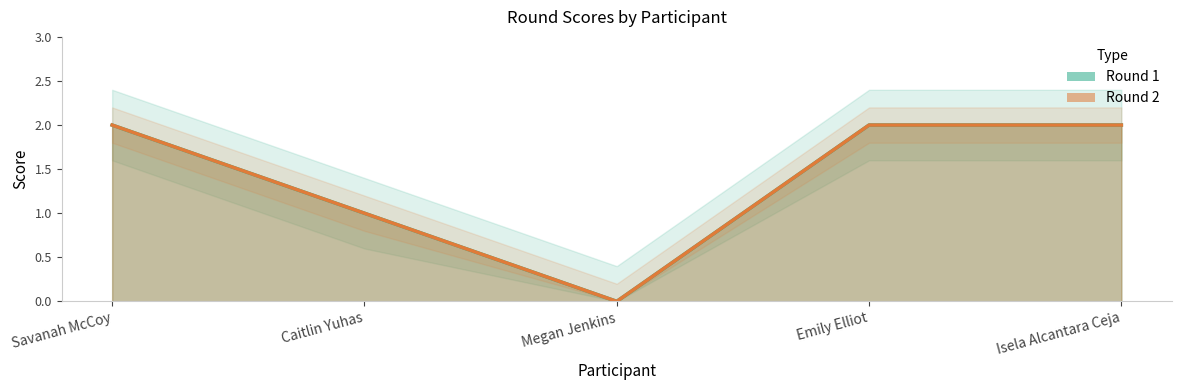

True or false: Round 1 and Round 2 cross at least once.

False